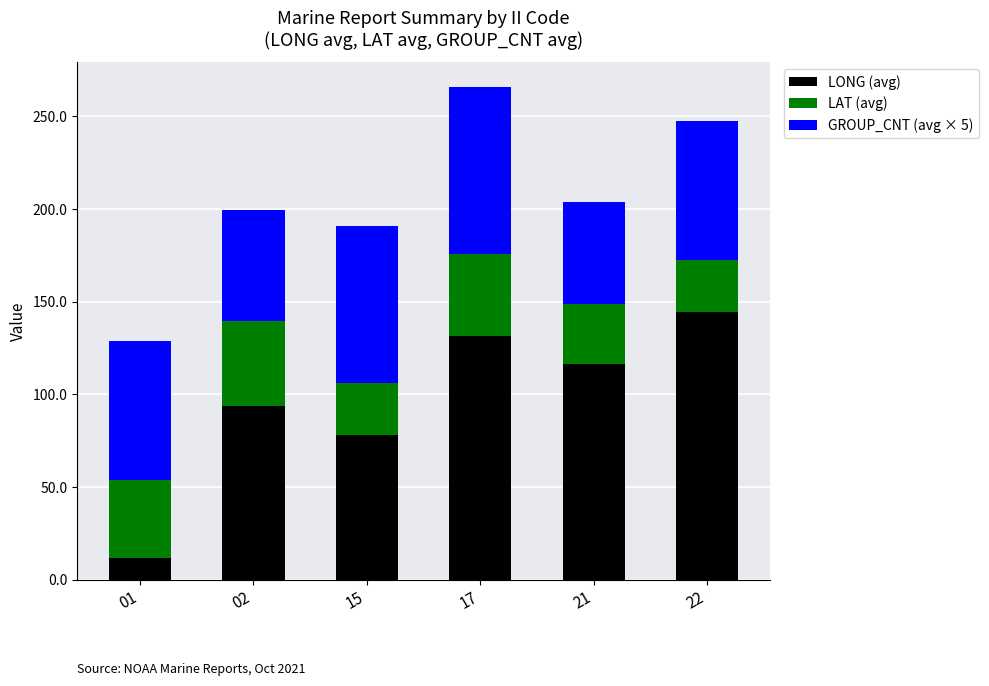

Does the chart contain any negative values?

No